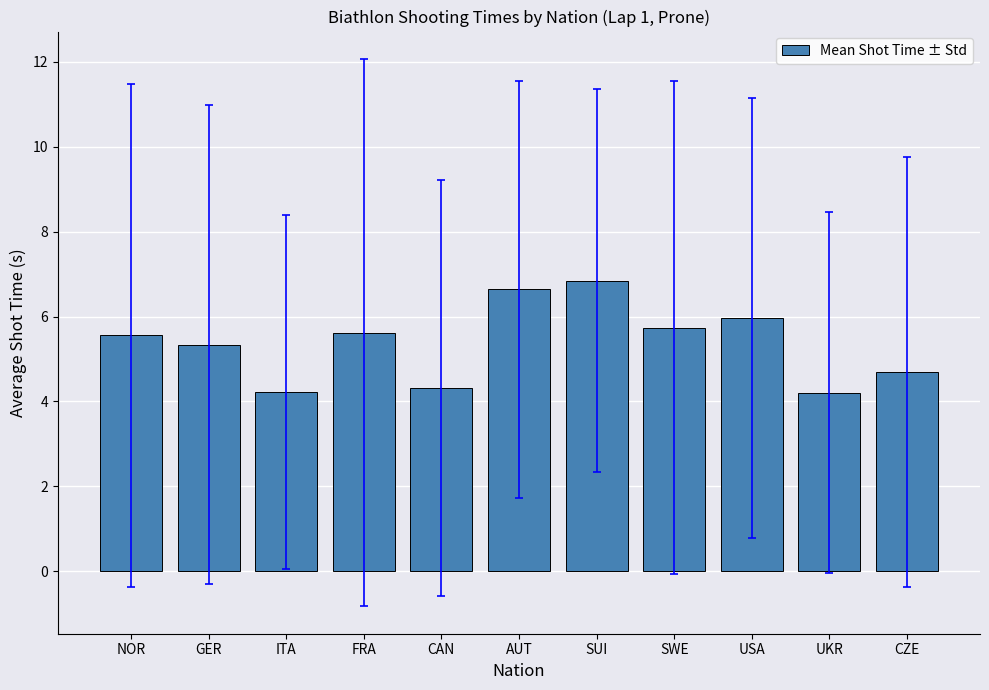

What is the label of the 7th bar from the right?

CAN